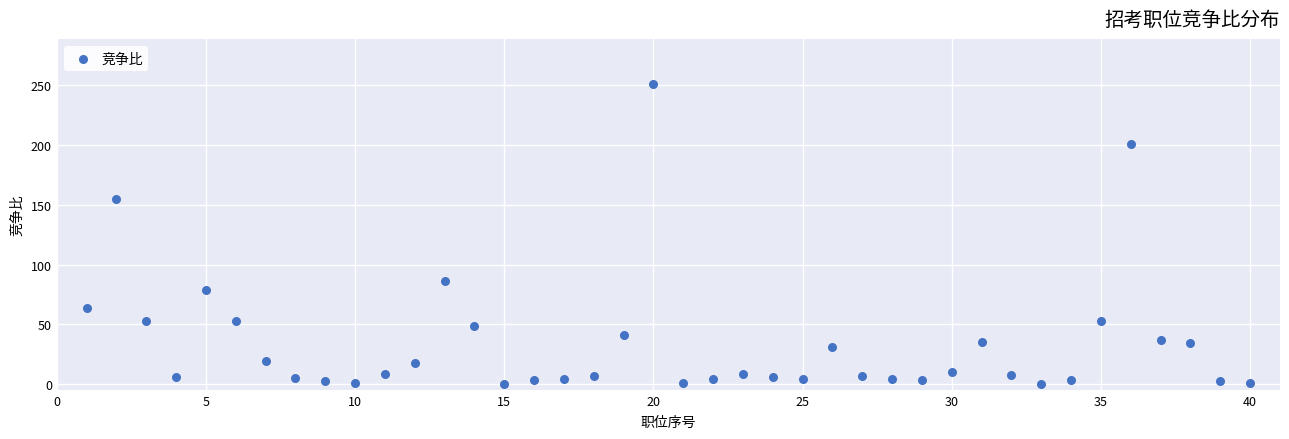

What Y value in the scatter plot is closest to 125?

155.0